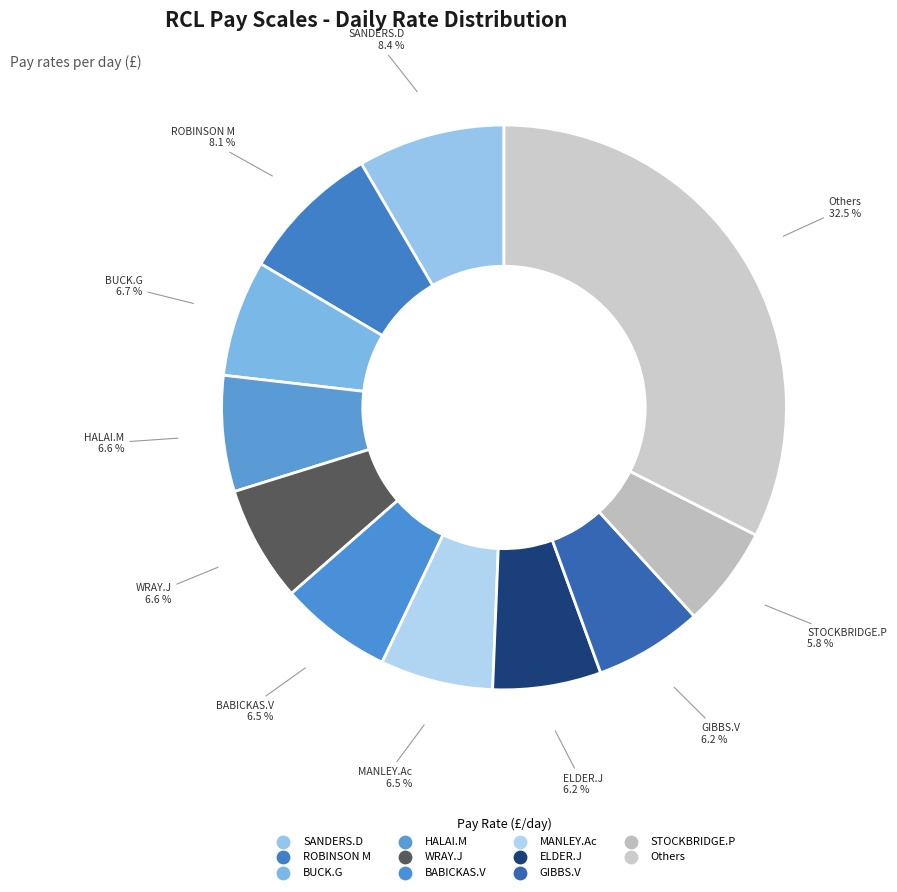

How many slices are in this pie chart?

11